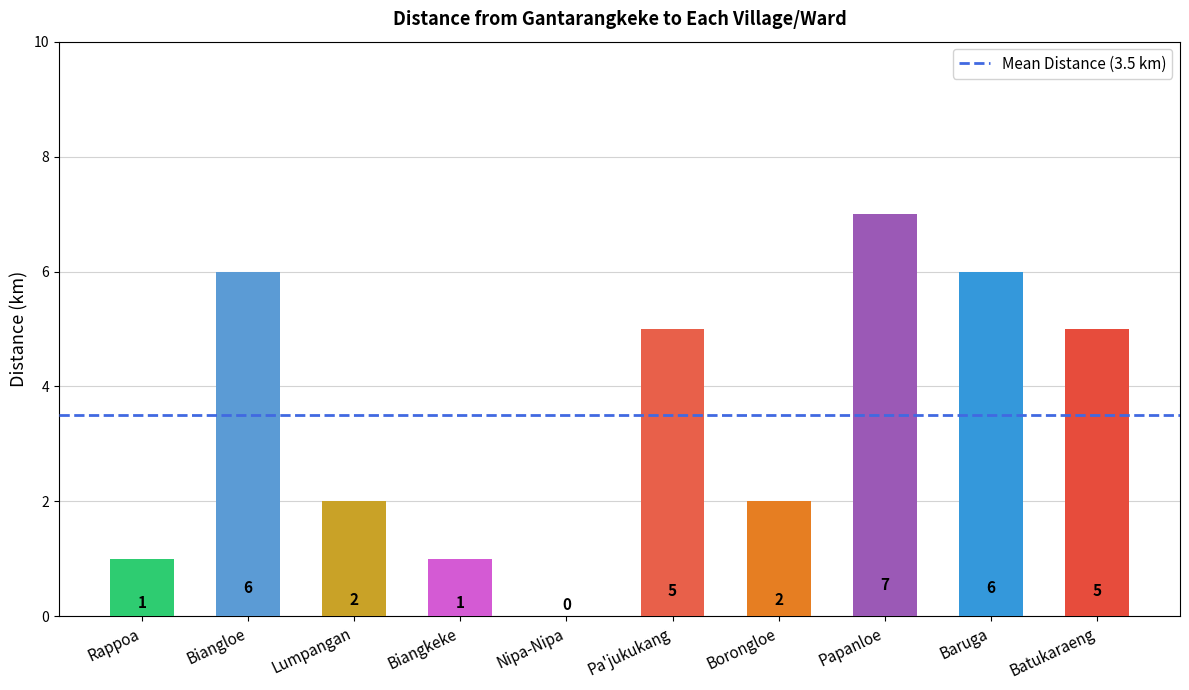

Reading right to left, transcribe all the data shown in this chart.

Batukaraeng=5	Baruga=6	Papanloe=7	Borongloe=2	Pa'jukukang=5	Nipa-Nipa=0	Biangkeke=1	Lumpangan=2	Biangloe=6	Rappoa=1